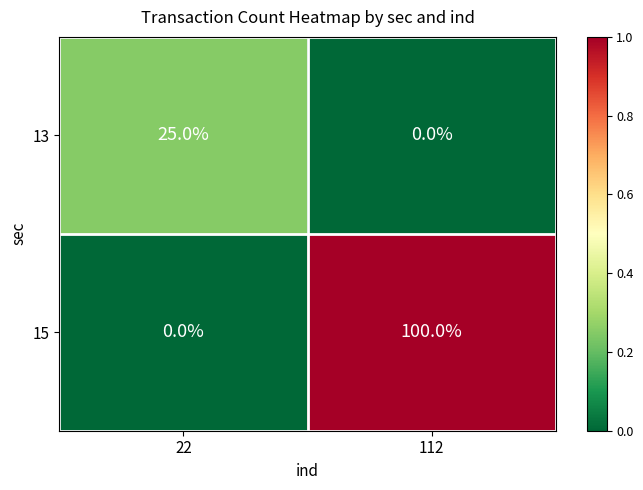

How many data points does each series have?

2